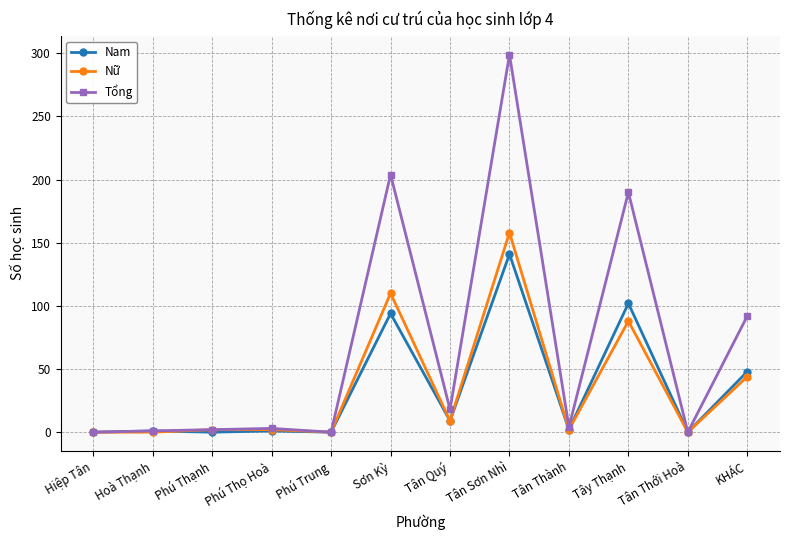

Which category has the highest value in the Nam series?

Tân Sơn Nhì